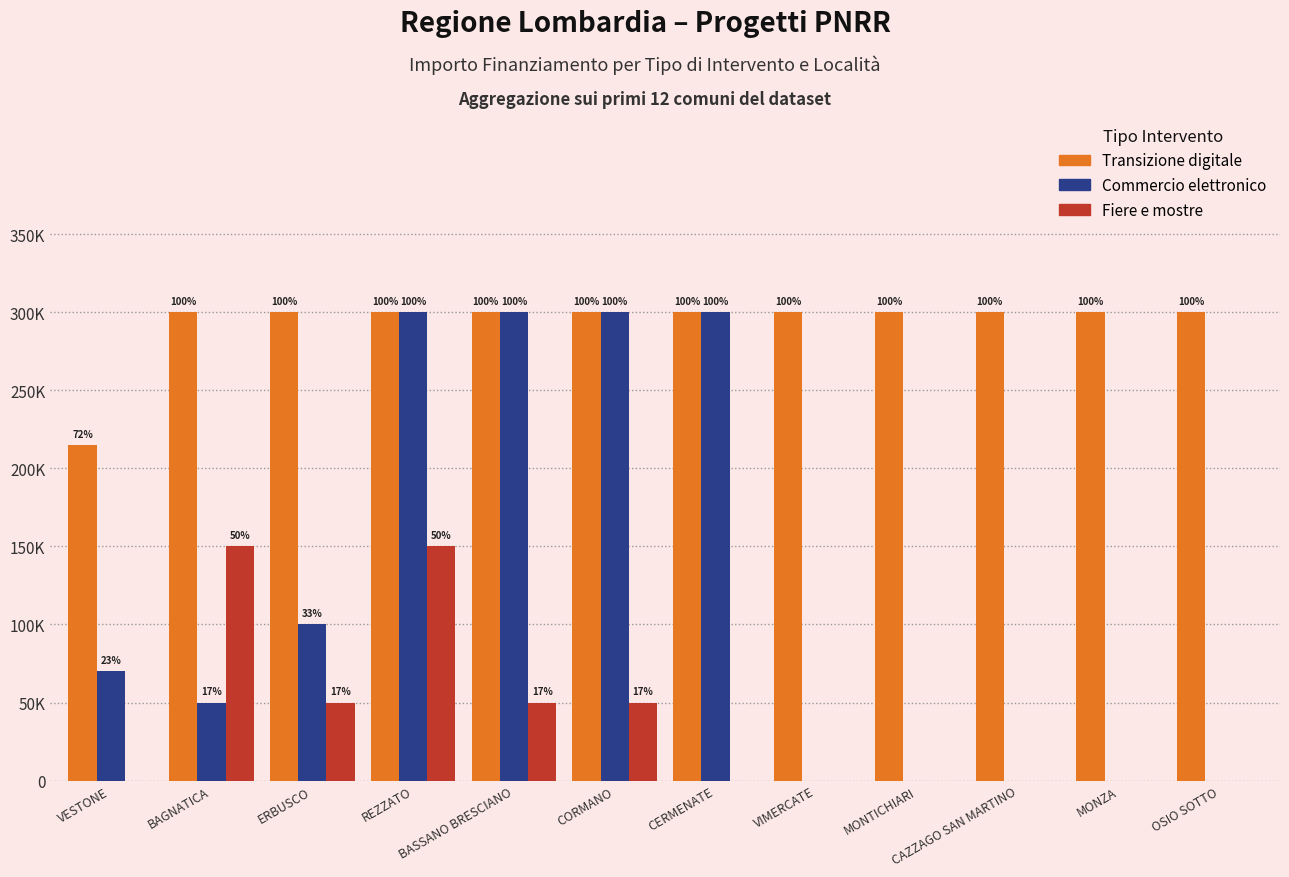

What are all the series names shown in the legend?

Transizione digitale, Commercio elettronico, Fiere e mostre